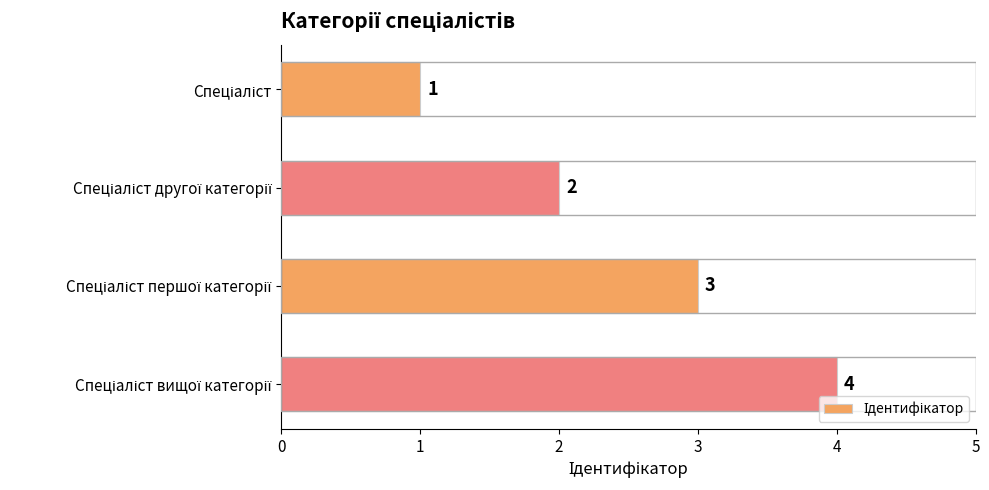

What is the greatest value displayed?

4